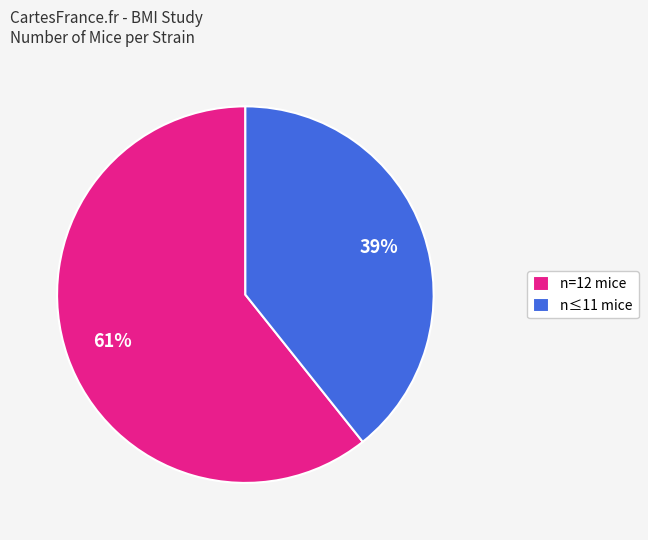

Is it true that n≤11 mice is 46% of the pie?

False